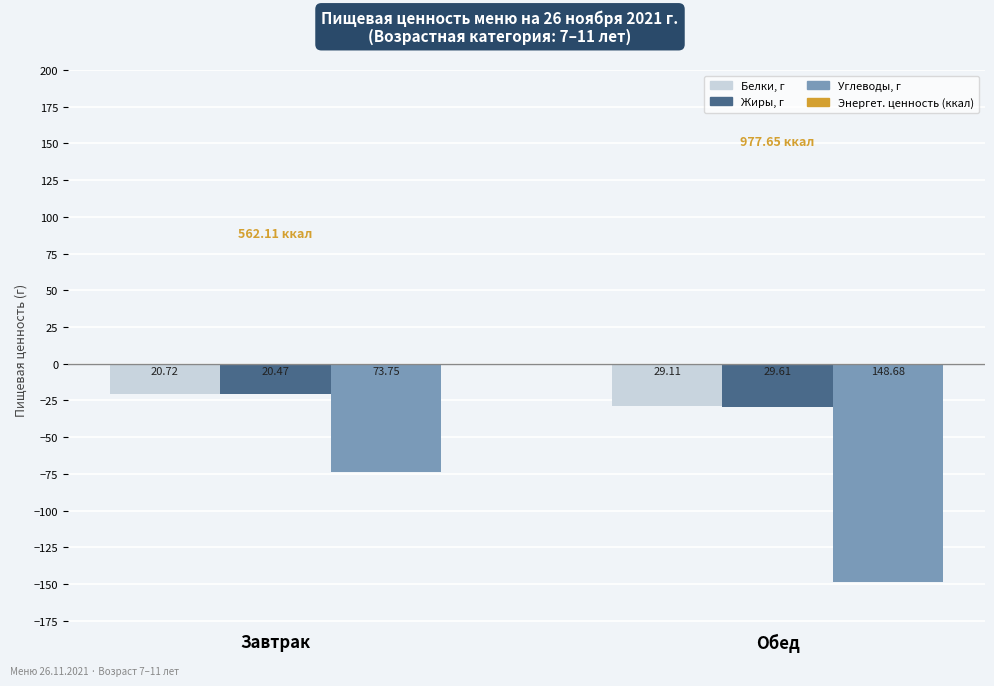

True or false: Жиры, г has a value of -29.6 at Обед.

True